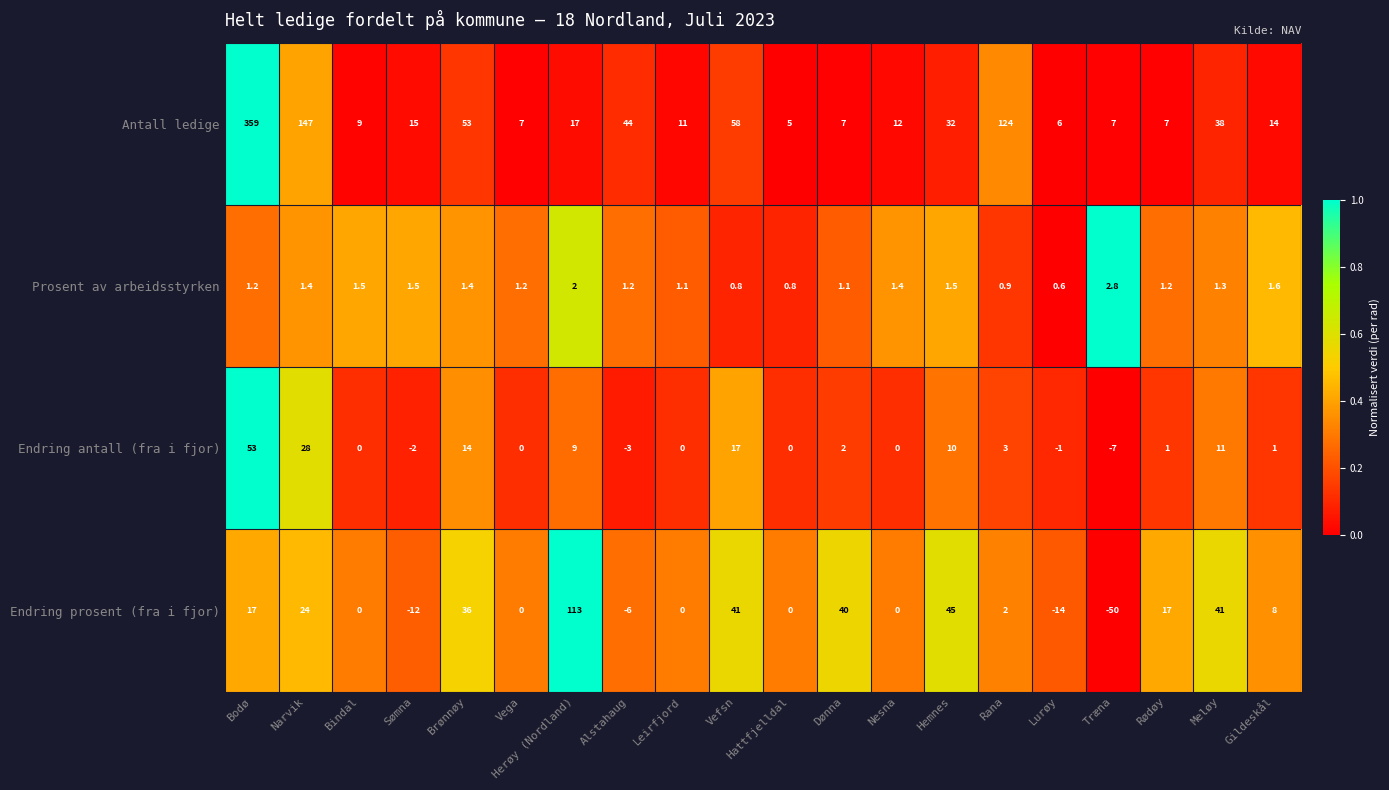

Which series has the largest range (max minus min)?

Antall ledige